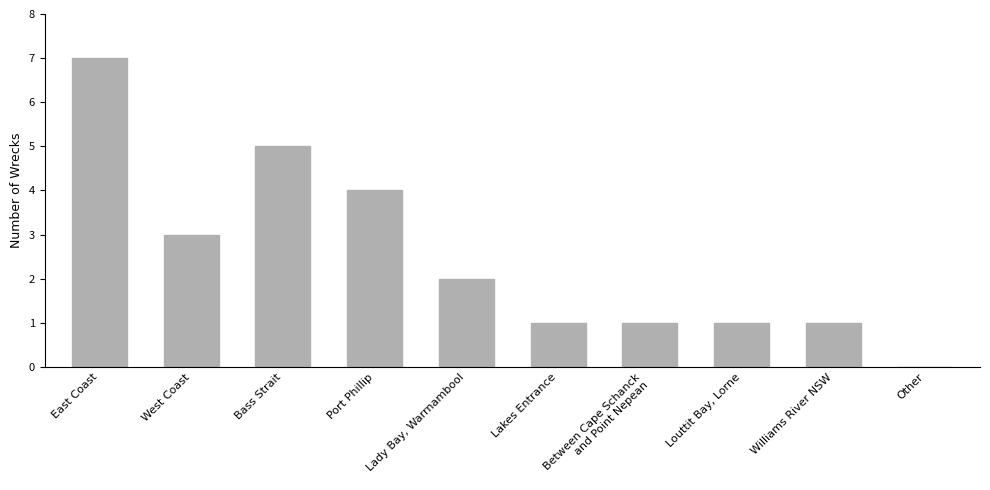

What is the sum of the values at Lakes Entrance and Between Cape Schanck
and Point Nepean?

2